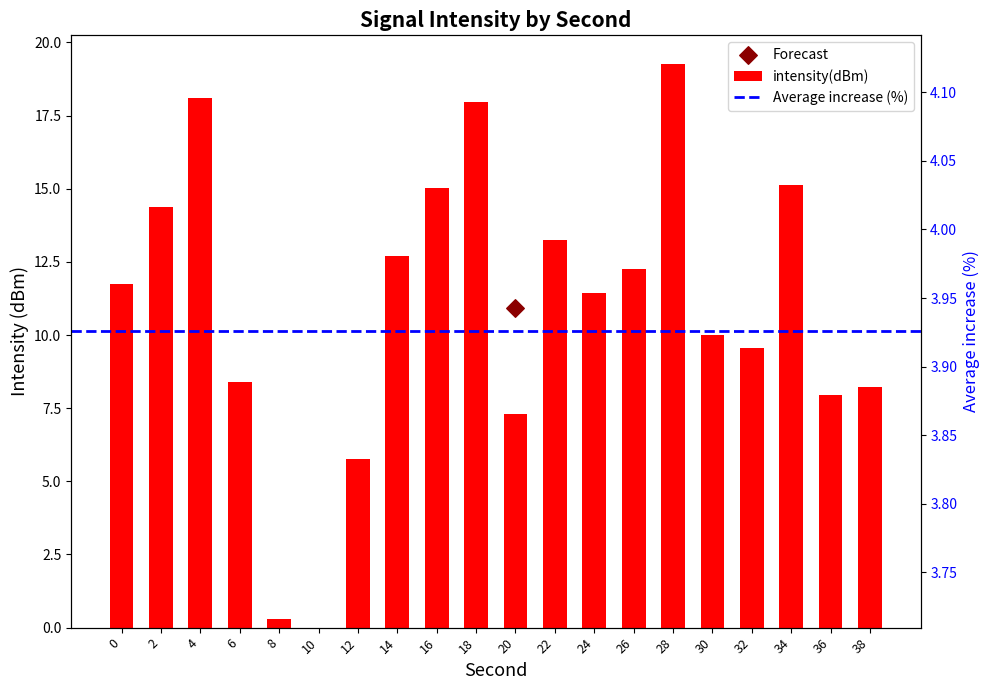

What is the change in value from 10 to 30?

+10.0